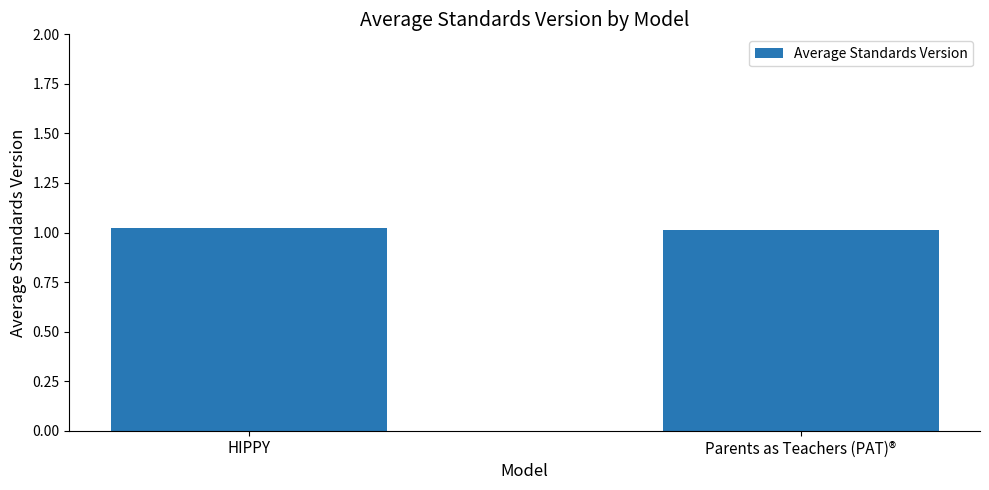

What is the label of the 2nd bar from the right?

HIPPY